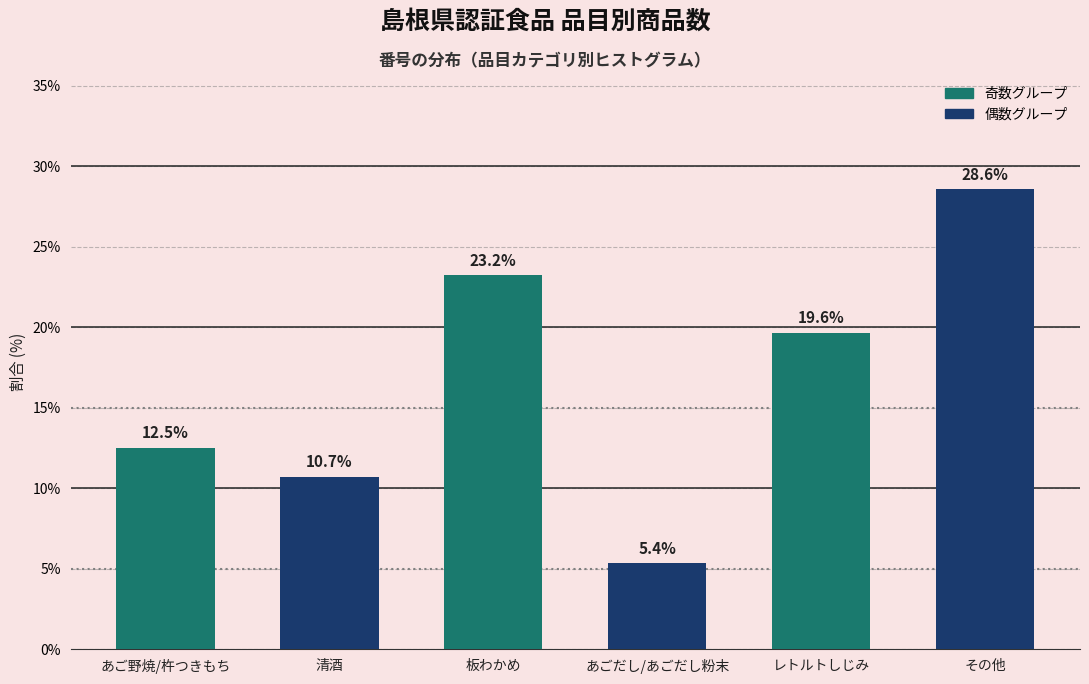

Reading right to left, transcribe all the data shown in this chart.

28.6	19.6	5.4	23.2	10.7	12.5